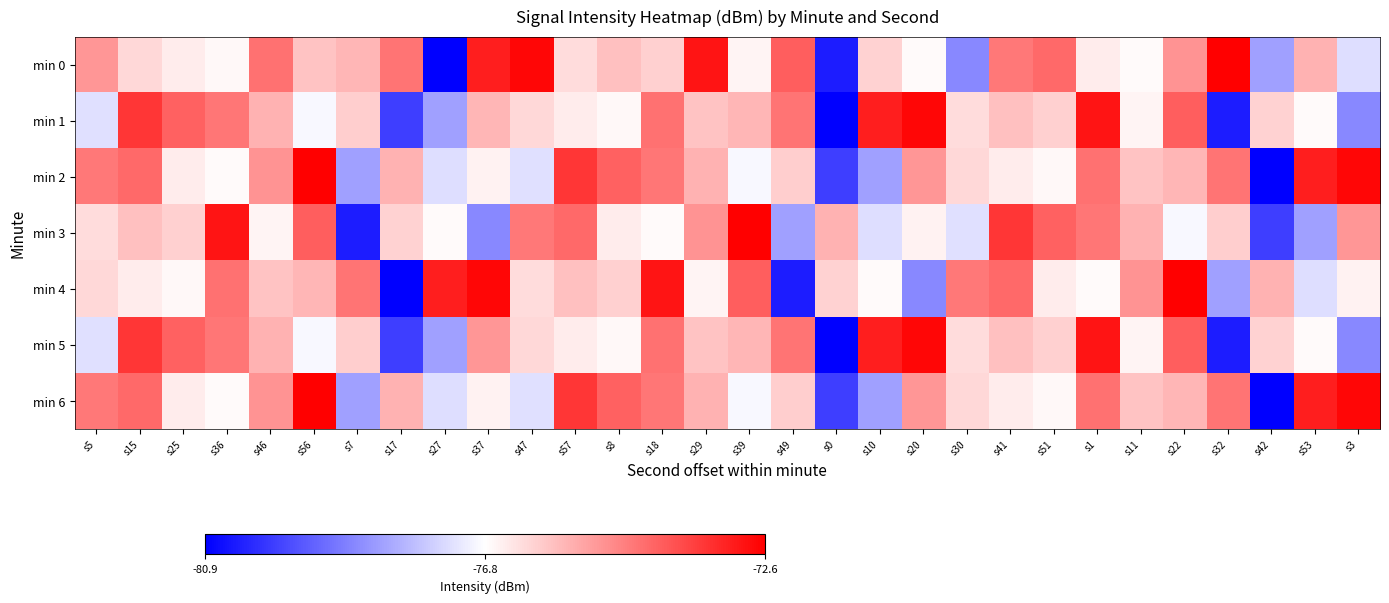

Rank the series by their maximum value, from lowest to highest.

min 1, min 5, min 0, min 2, min 3, min 4, min 6